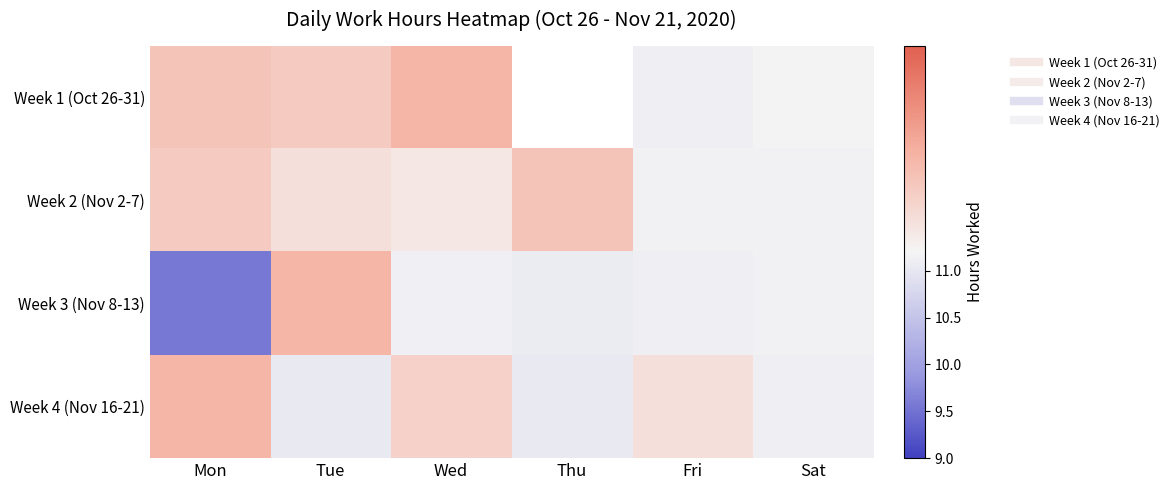

List the series in order of their peak value, highest first.

Week 1 (Oct 26-31), Week 3 (Nov 8-13), Week 4 (Nov 16-21), Week 2 (Nov 2-7)